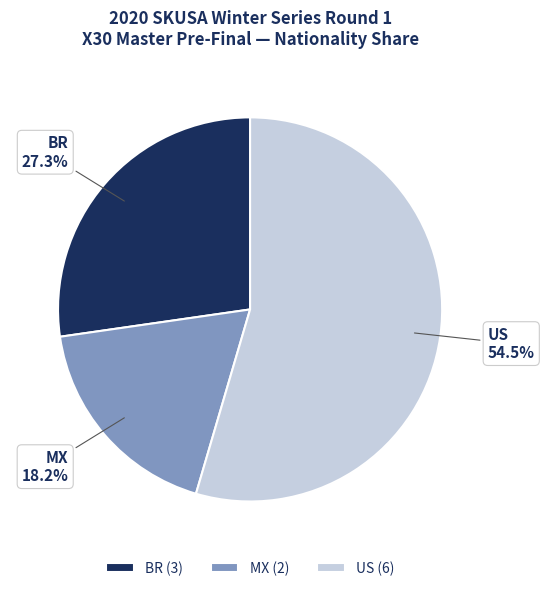

Approximately how many times larger is the value at MX compared to US?

0.3